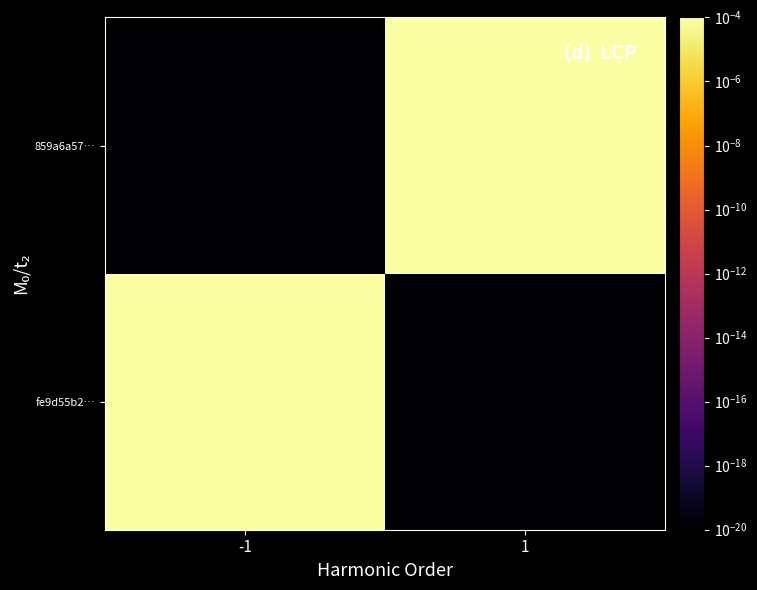

At which category is the sum across all series the highest?

-1